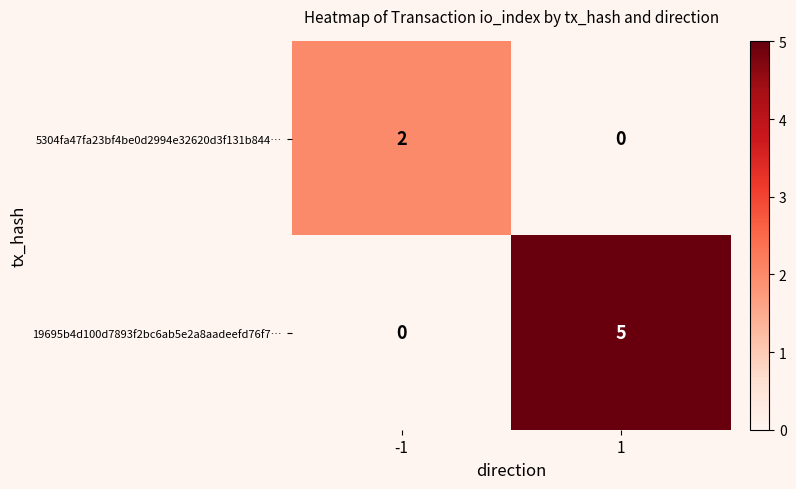

What is the sum of the 19695b4d100d7893f2bc6ab5e2a8aadeefd76f7… values at -1 and 1?

5